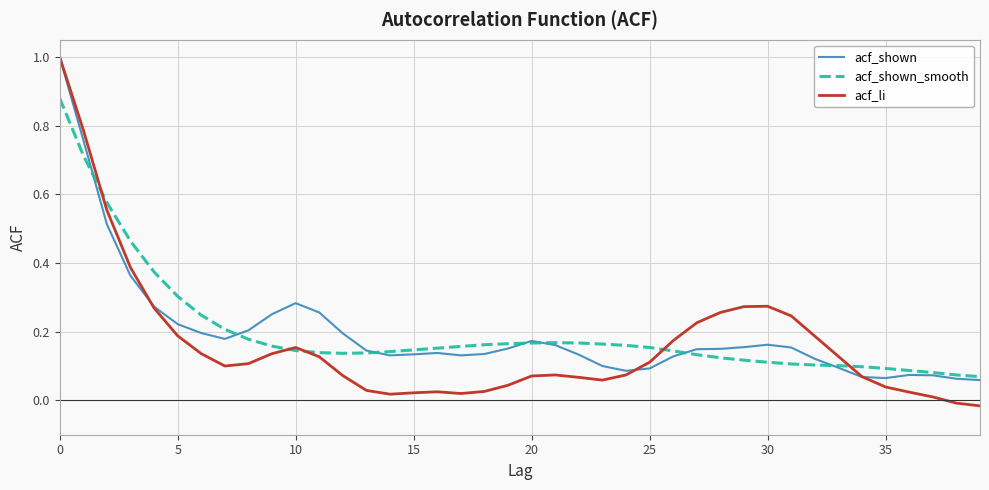

What is the maximum value for acf_li?

1.0